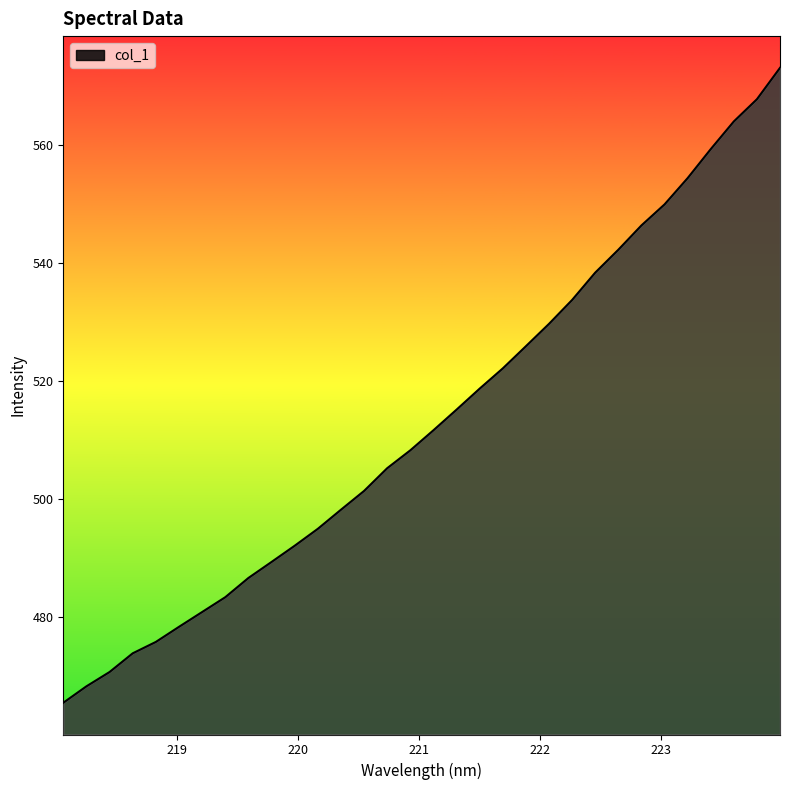

What is the difference between the maximum and minimum values?

107.7